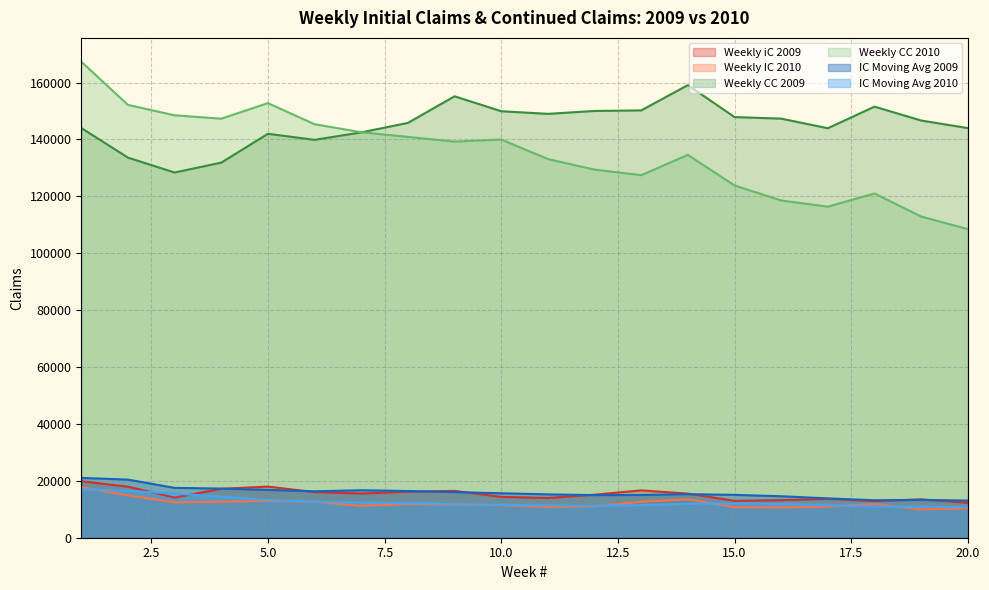

Which series has the widest spread of values?

Weekly CC 2010